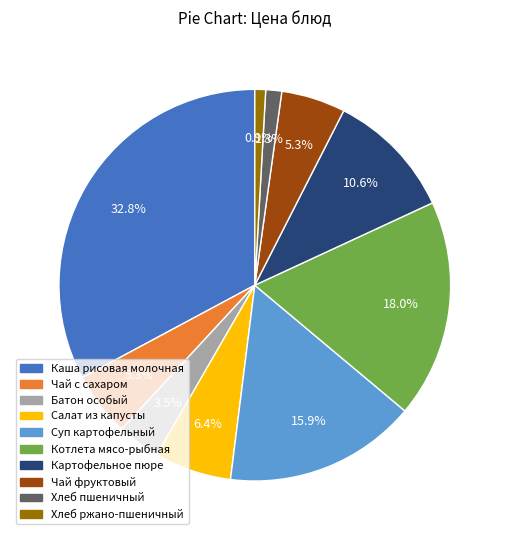

Which slice is the largest?

Каша рисовая молочная